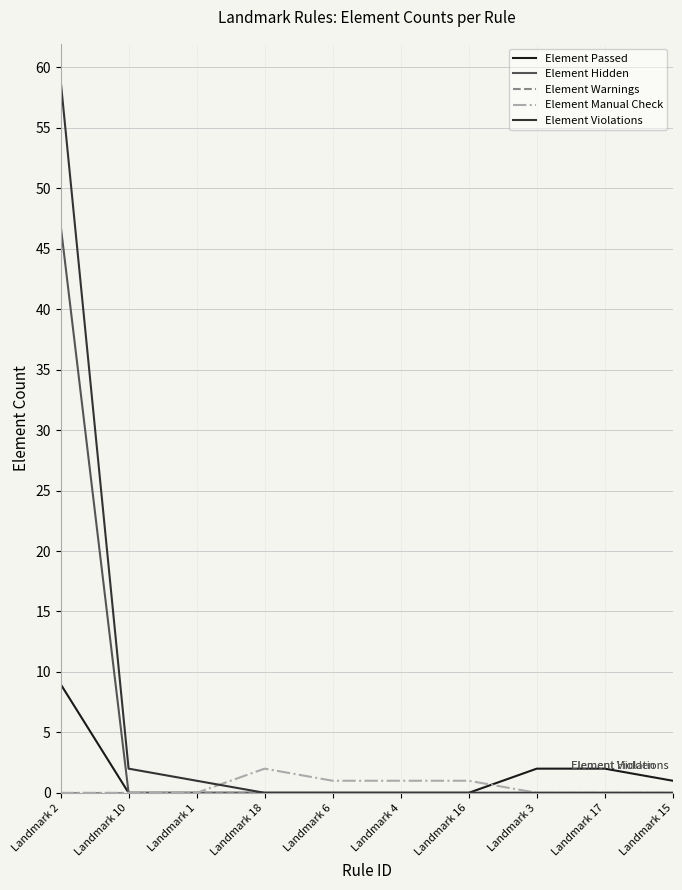

Which series has the largest total across all categories?

Element Violations